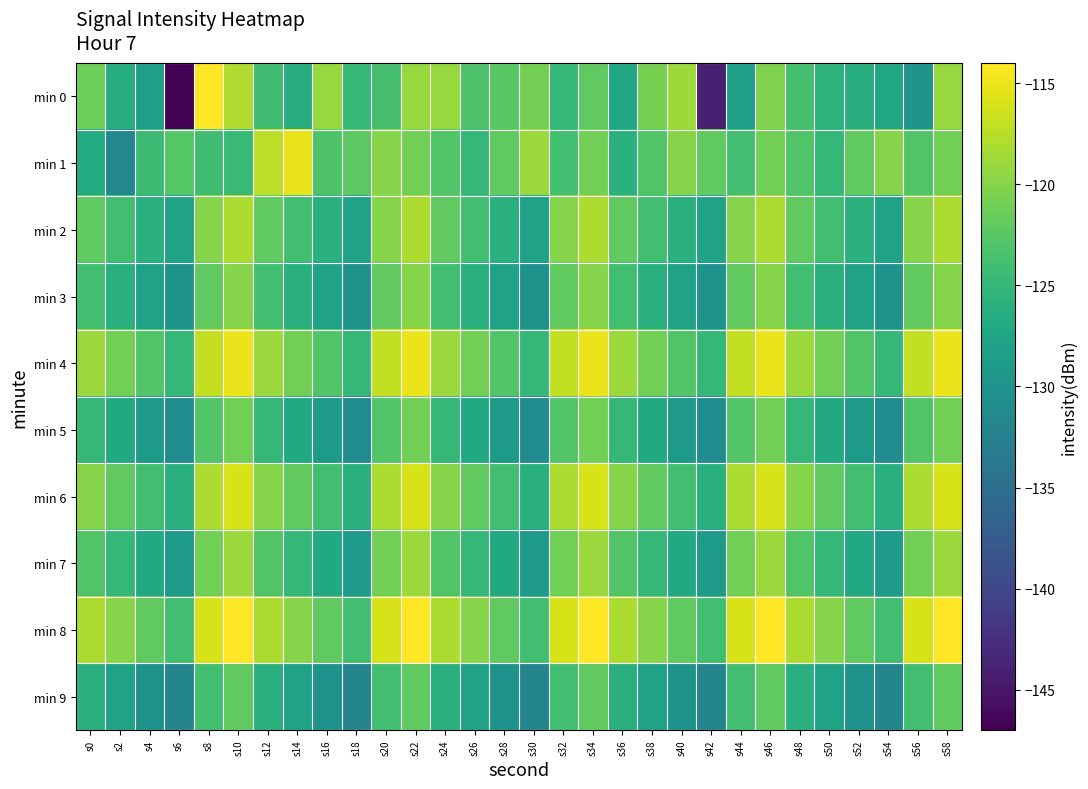

Rank the series at s46 from highest to lowest value.

min 8, min 4, min 6, min 2, min 7, min 3, min 0, min 1, min 5, min 9